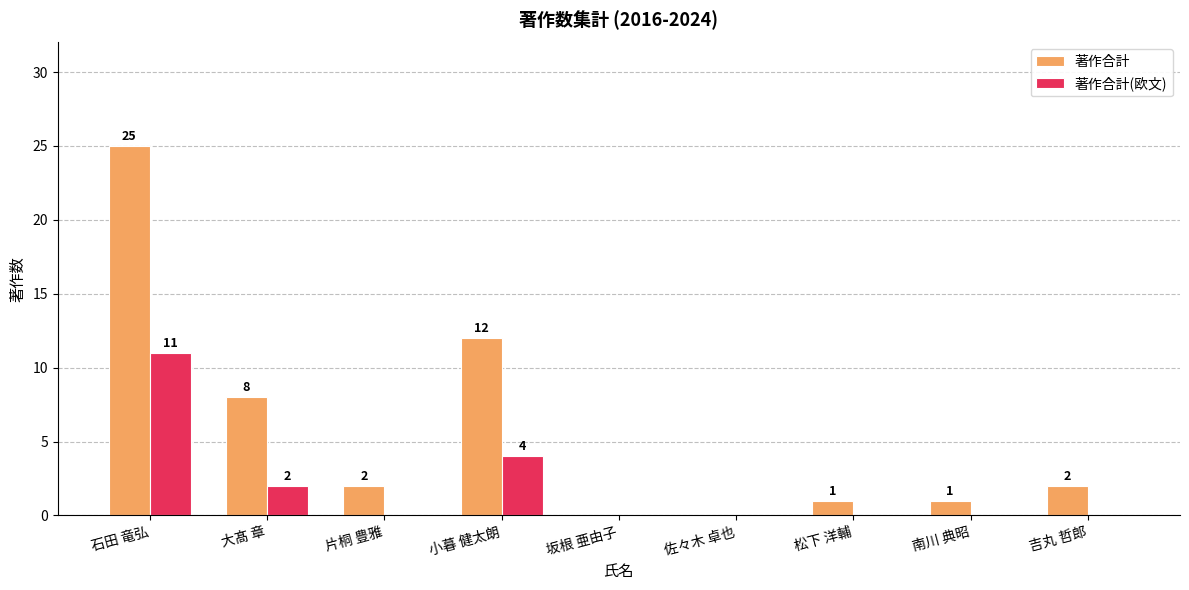

How many groups of bars are there?

9